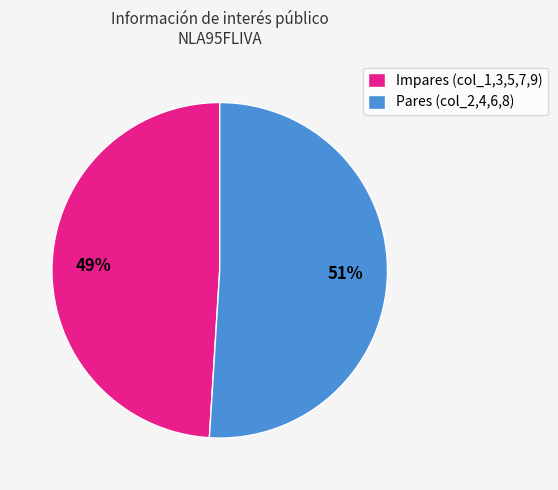

Rank the categories by value from lowest to highest.

Impares (col_1,3,5,7,9), Pares (col_2,4,6,8)